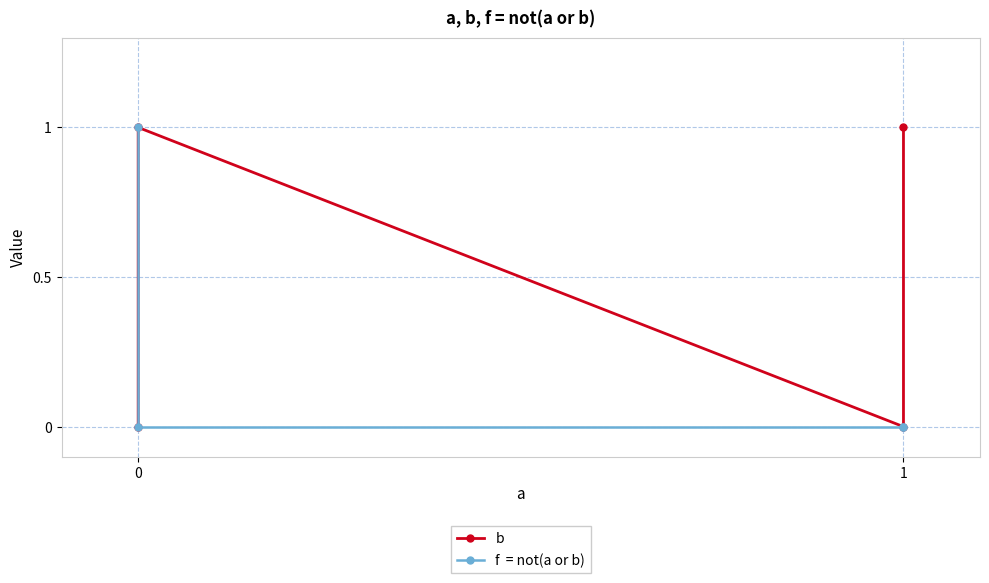

Rank the series by their maximum value, from lowest to highest.

b, f  = not(a or b)